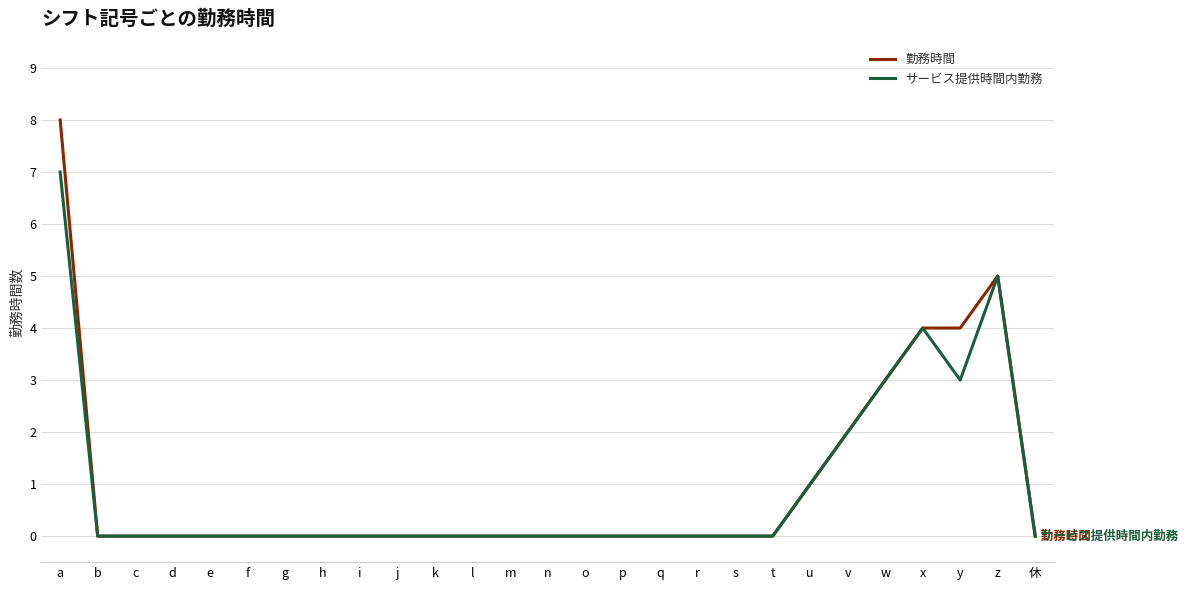

Between a and p, which series saw the biggest shift?

勤務時間